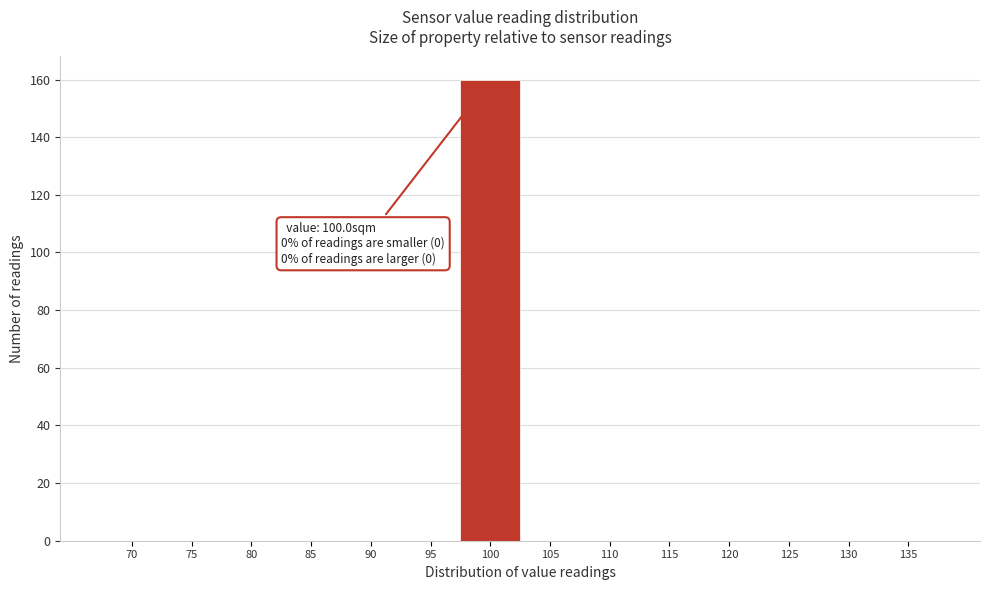

Reading left to right, what are all the values shown in this chart?

70=0	75=0	80=0	85=0	90=0	95=0	100=160	105=0	110=0	115=0	120=0	125=0	130=0	135=0